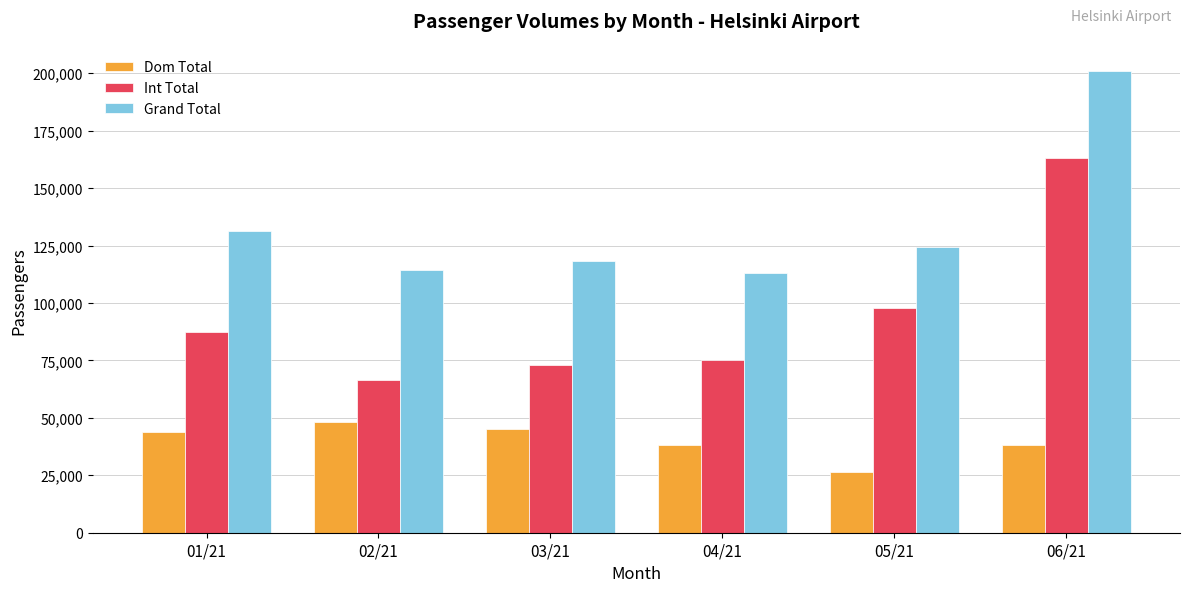

Which category has the highest value in the Grand Total series?

06/21